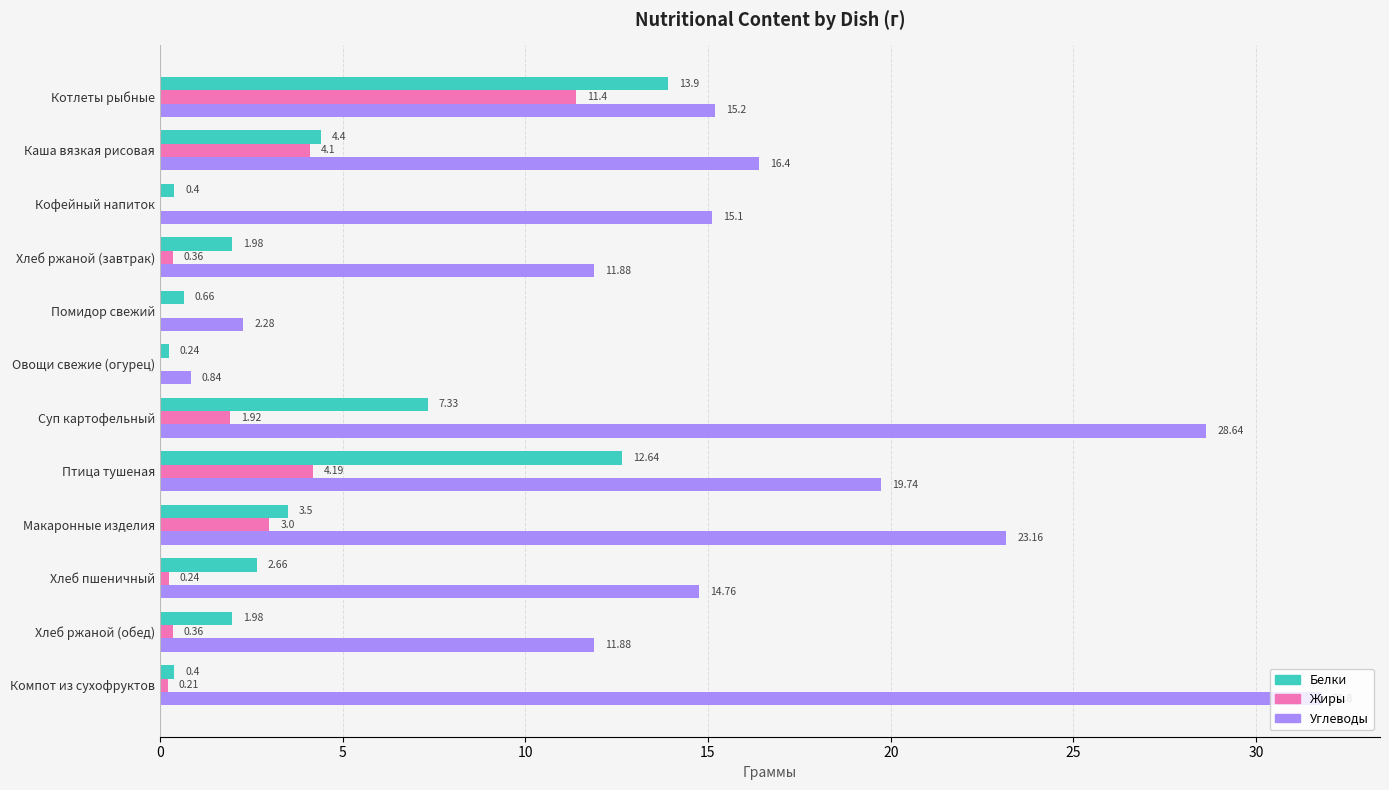

How many values in Жиры are above zero?

9